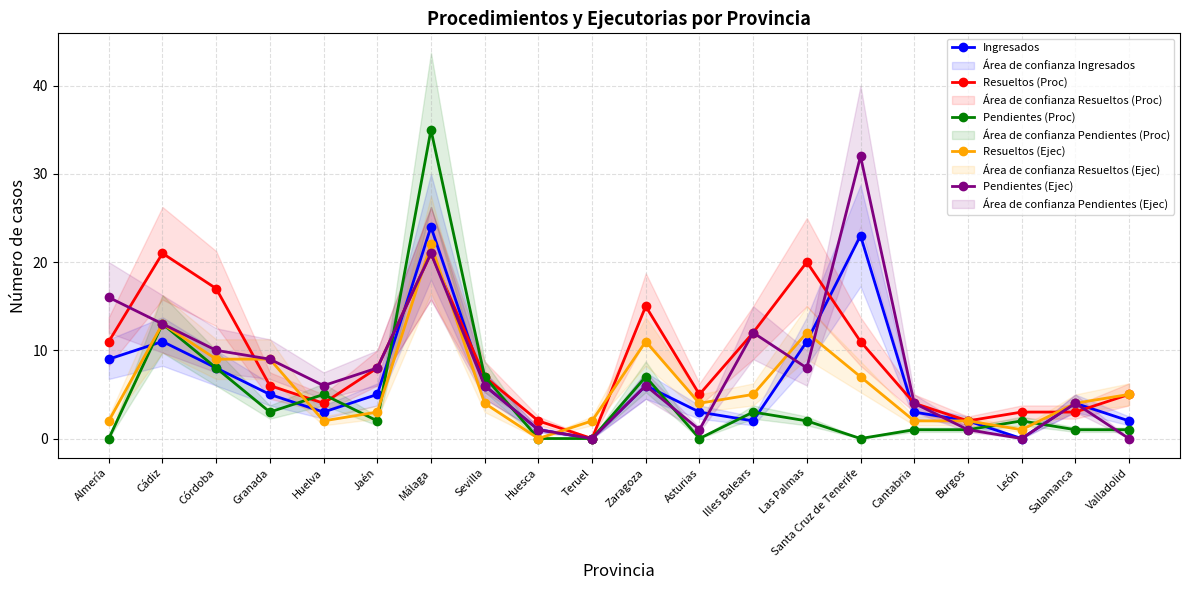

True or false: Pendientes (Proc) and Ingresados cross at least once.

True